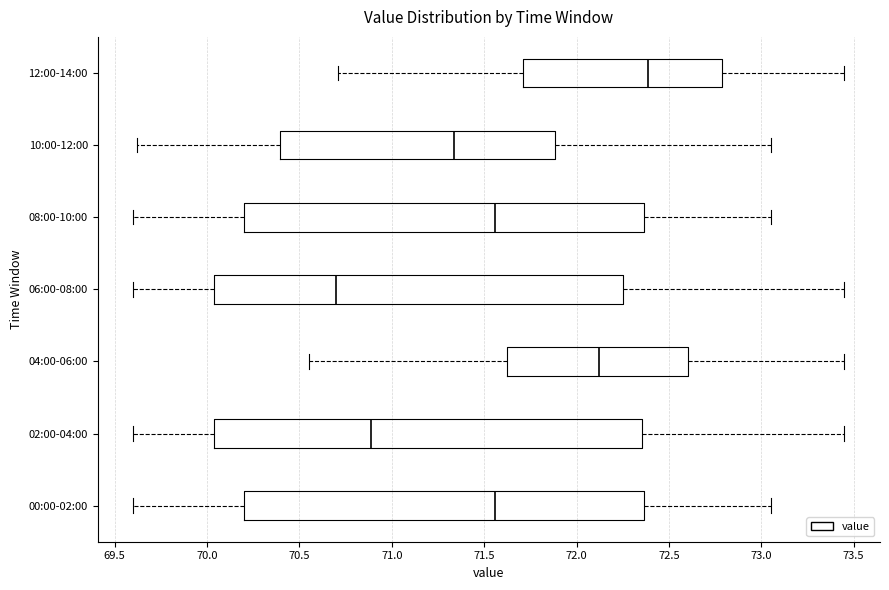

Which box's median line is the furthest to the left?

06:00-08:00